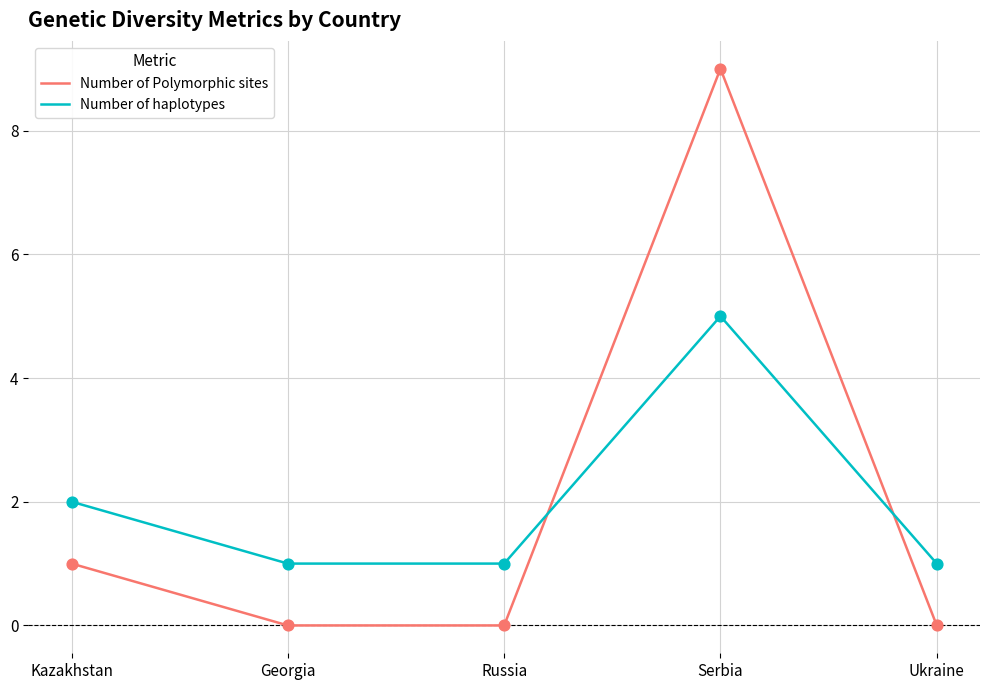

Is the value of Number of Polymorphic sites at Ukraine greater than the value of Number of haplotypes at Serbia?

No